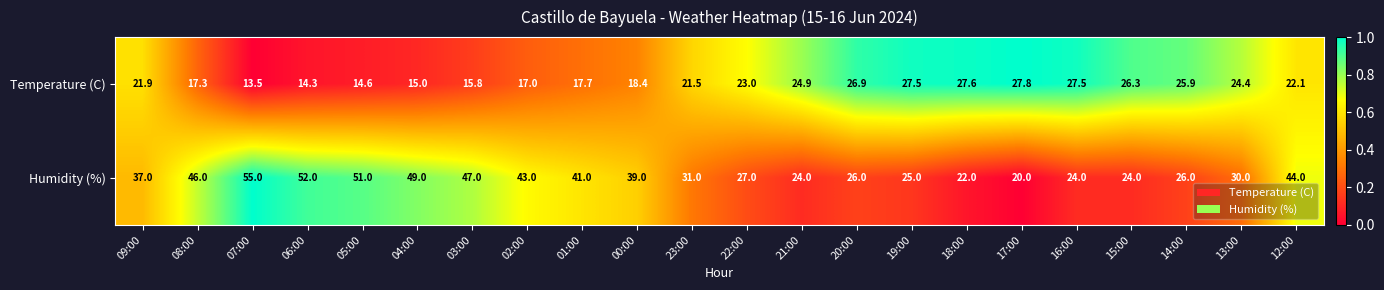

Which series has the widest spread of values?

Humidity (%)